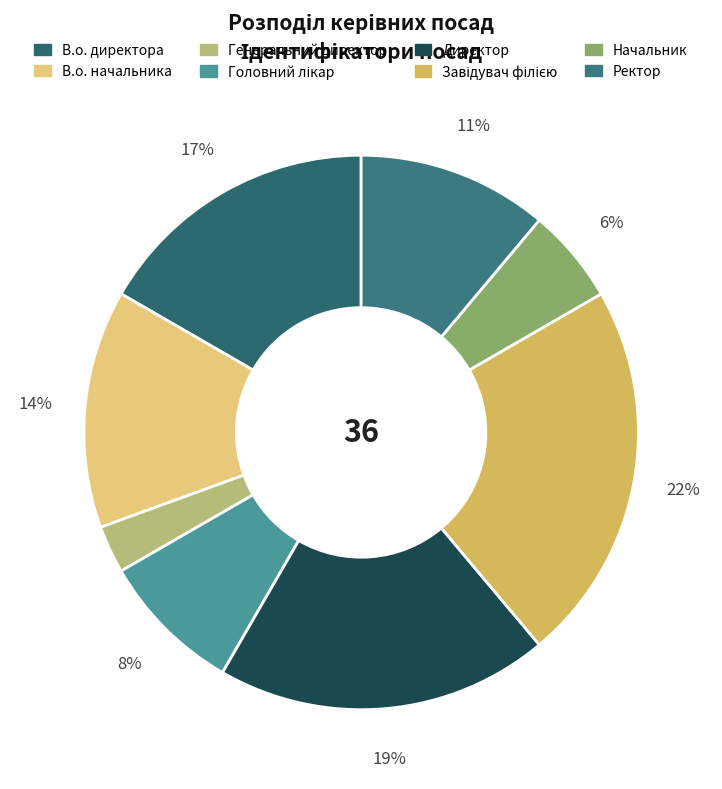

Which category has the smallest portion of the pie?

Генеральний директор